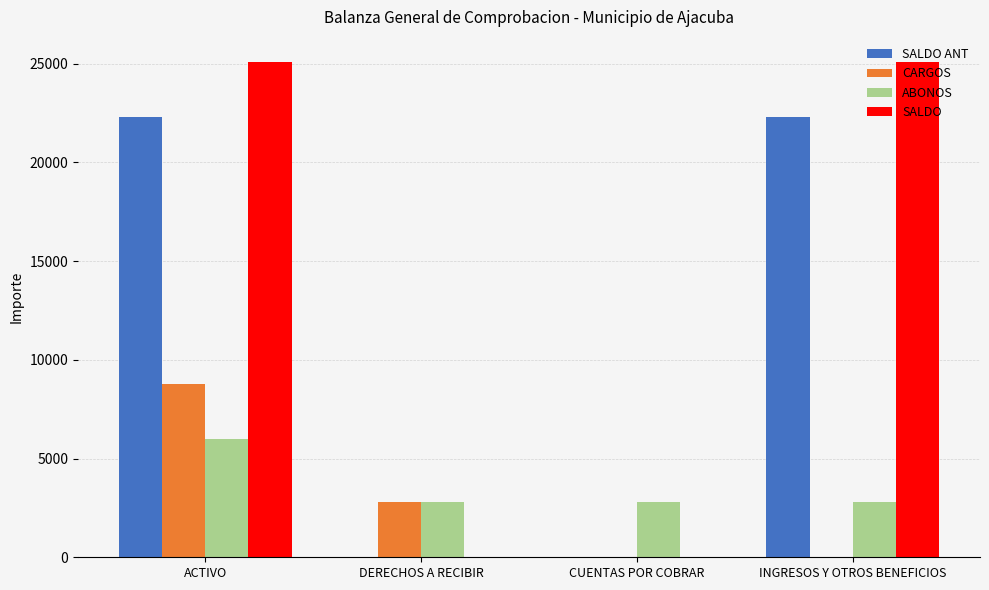

Read the SALDO value at INGRESOS Y OTROS BENEFICIOS.

25106.3